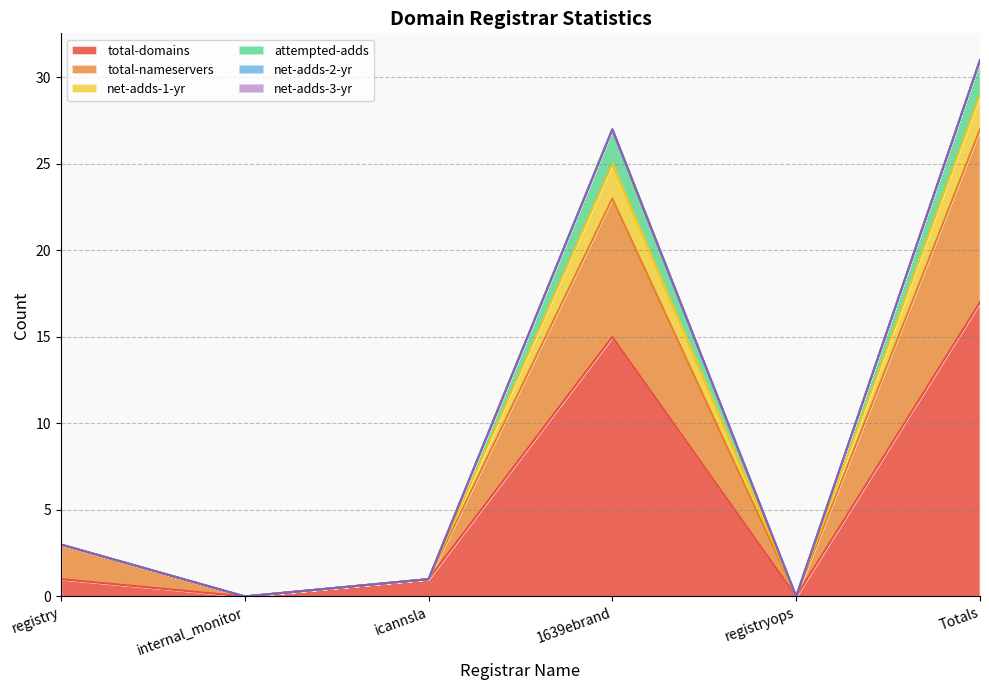

True or false: attempted-adds has more than 0 interior local peaks.

True